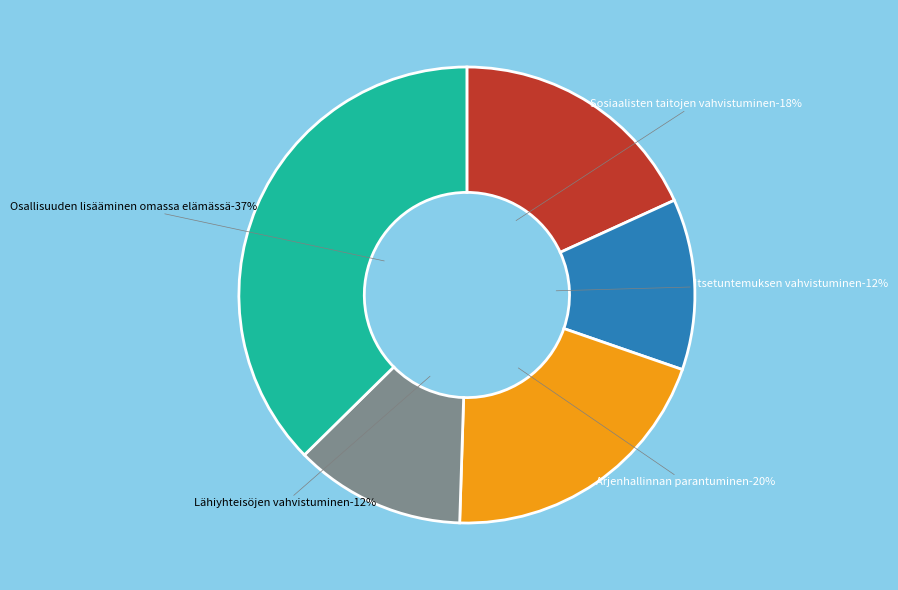

Is Arjenhallinnan parantuminen the majority of the pie?

No